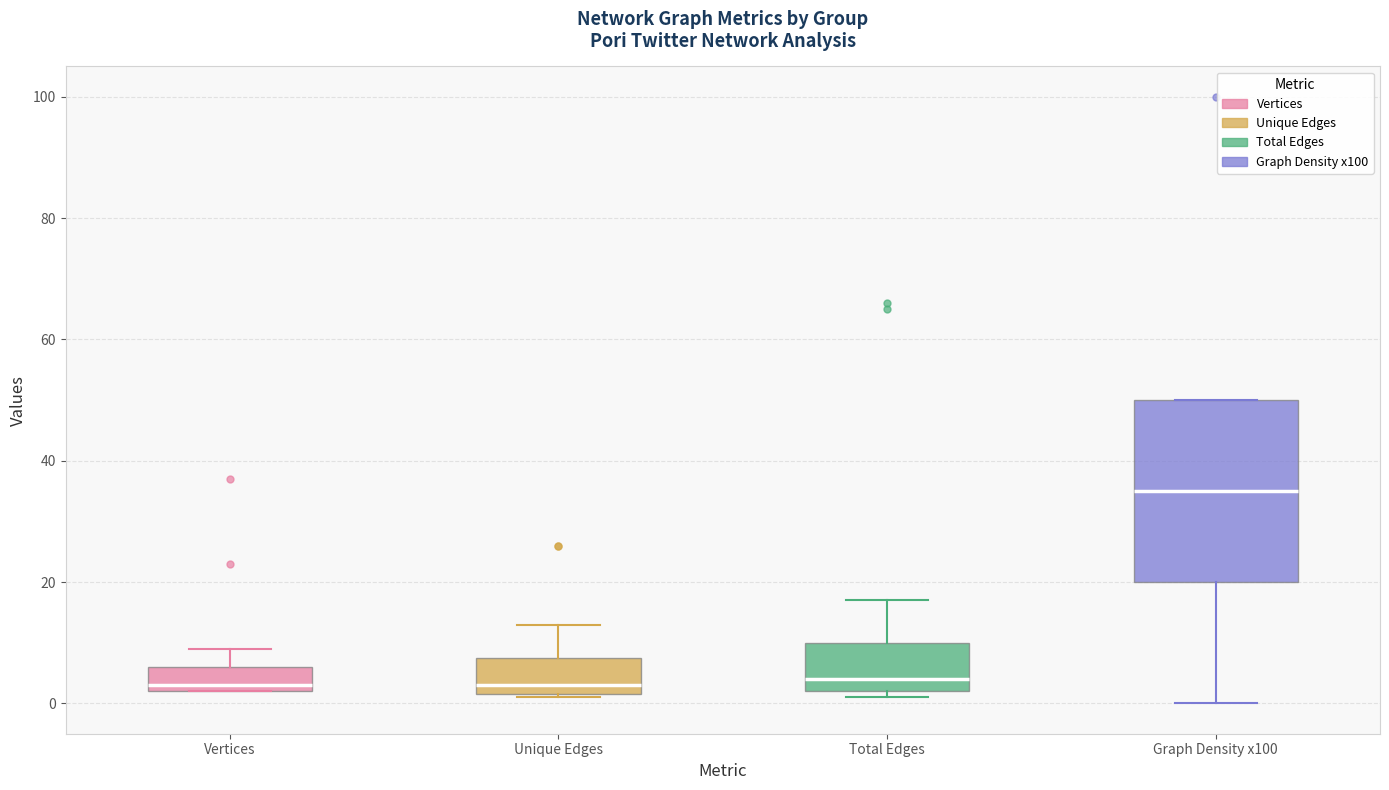

Reading left to right, read every box against the y-axis: the position of its median line, the range the box covers, and the ends of its whiskers. The values are not printed on the chart, so give them approximately, as read against the axis.

Vertices: median 4, box 2 to 6, whiskers 2 to 10
Unique Edges: median 4, box 2 to 8, whiskers 2 to 14
Total Edges: median 4, box 2 to 10, whiskers 2 (just below the box's lower edge) to 18
Graph Density x100: median 36, box 20 to 50, whiskers 0 to 50